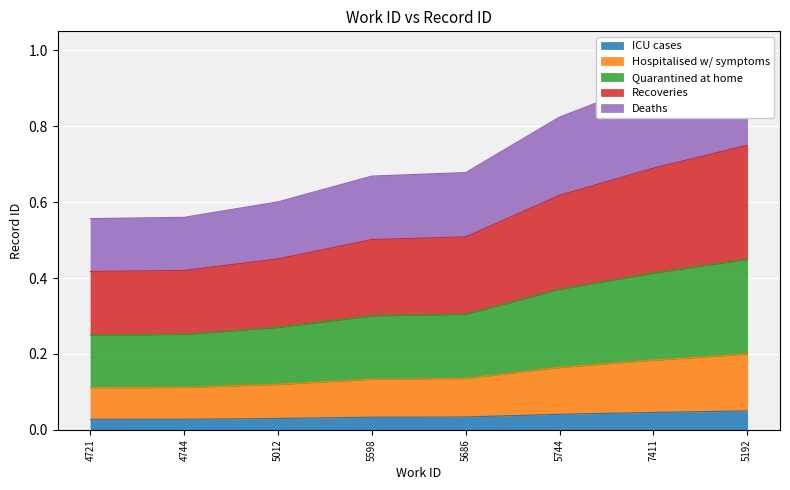

Where is the data nearest to the value 0?

4721